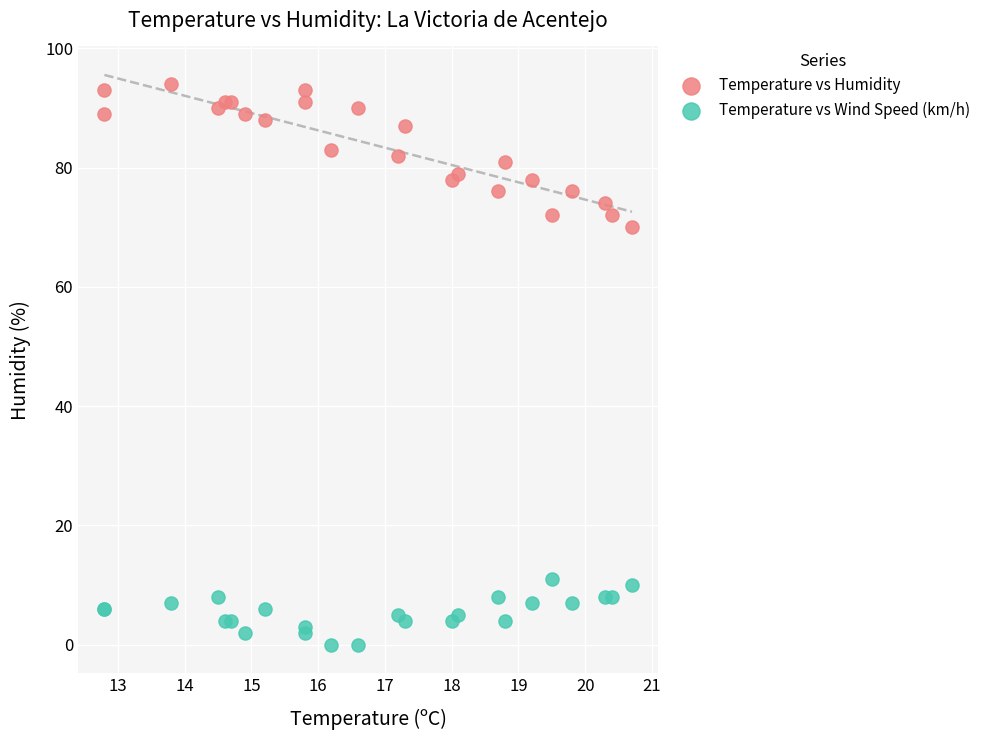

Across all series, what Y value is closest to 47?

70